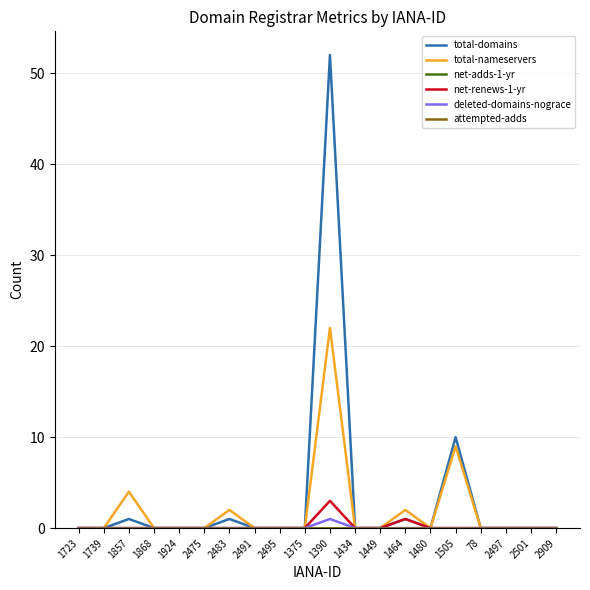

List the labels in order of total-nameservers value, smallest first.

1723, 1739, 1868, 1924, 2475, 2491, 2495, 1375, 1434, 1449, 1480, 78, 2497, 2501, 2909, 2483, 1464, 1857, 1505, 1390